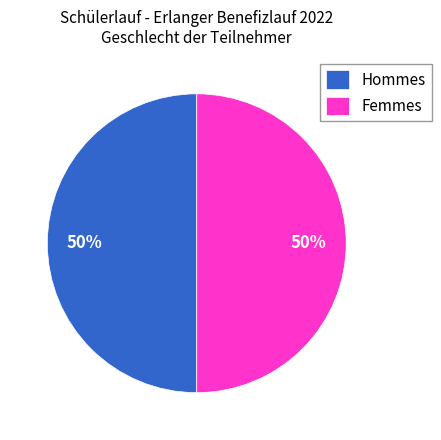

To the nearest percent, what portion does Femmes represent?

50%